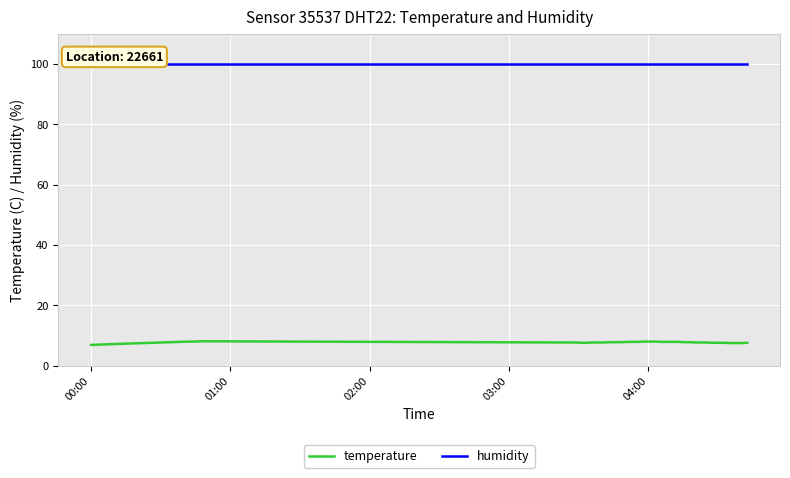

Which series has the largest range (max minus min)?

temperature